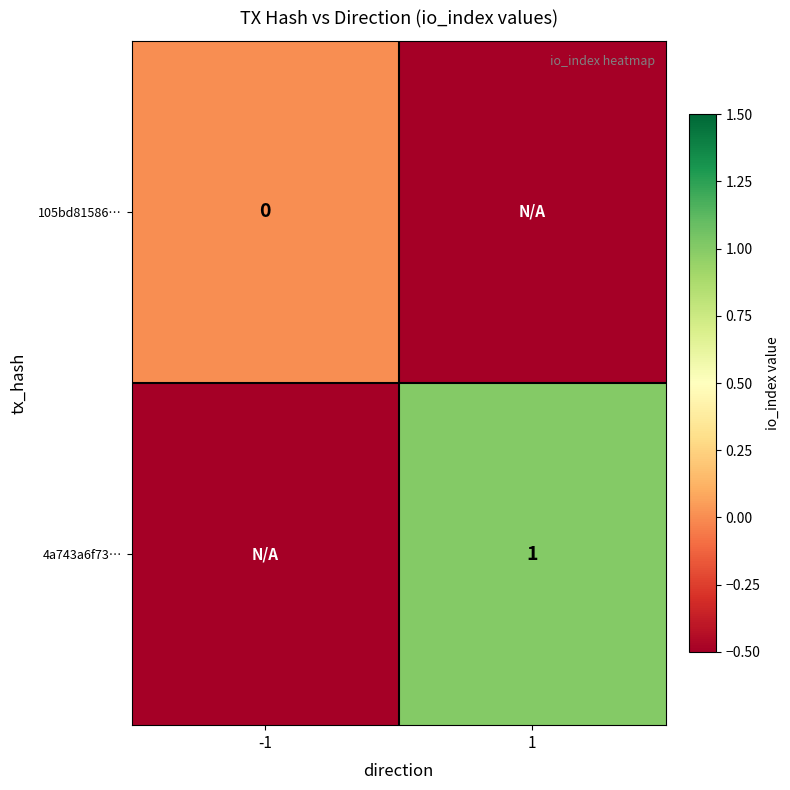

Is it true that 4a743a6f73… equals 0.6 at 1?

False